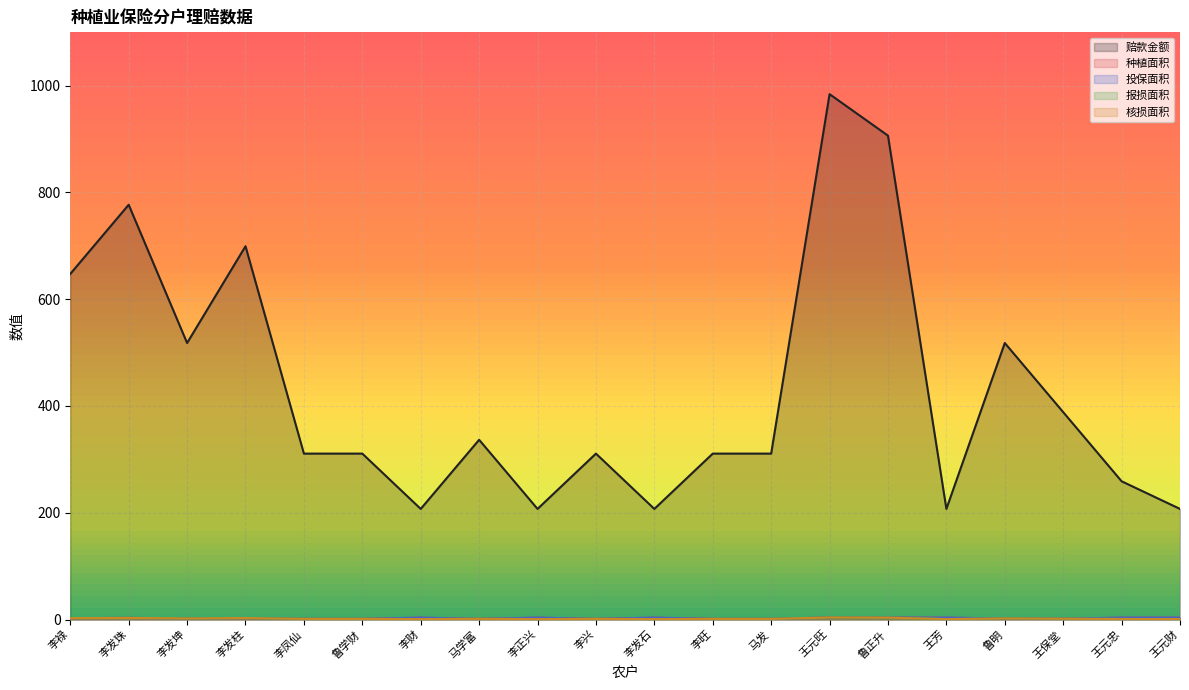

Is it true that 赔款金额 equals 336.7 at 马学富?

True